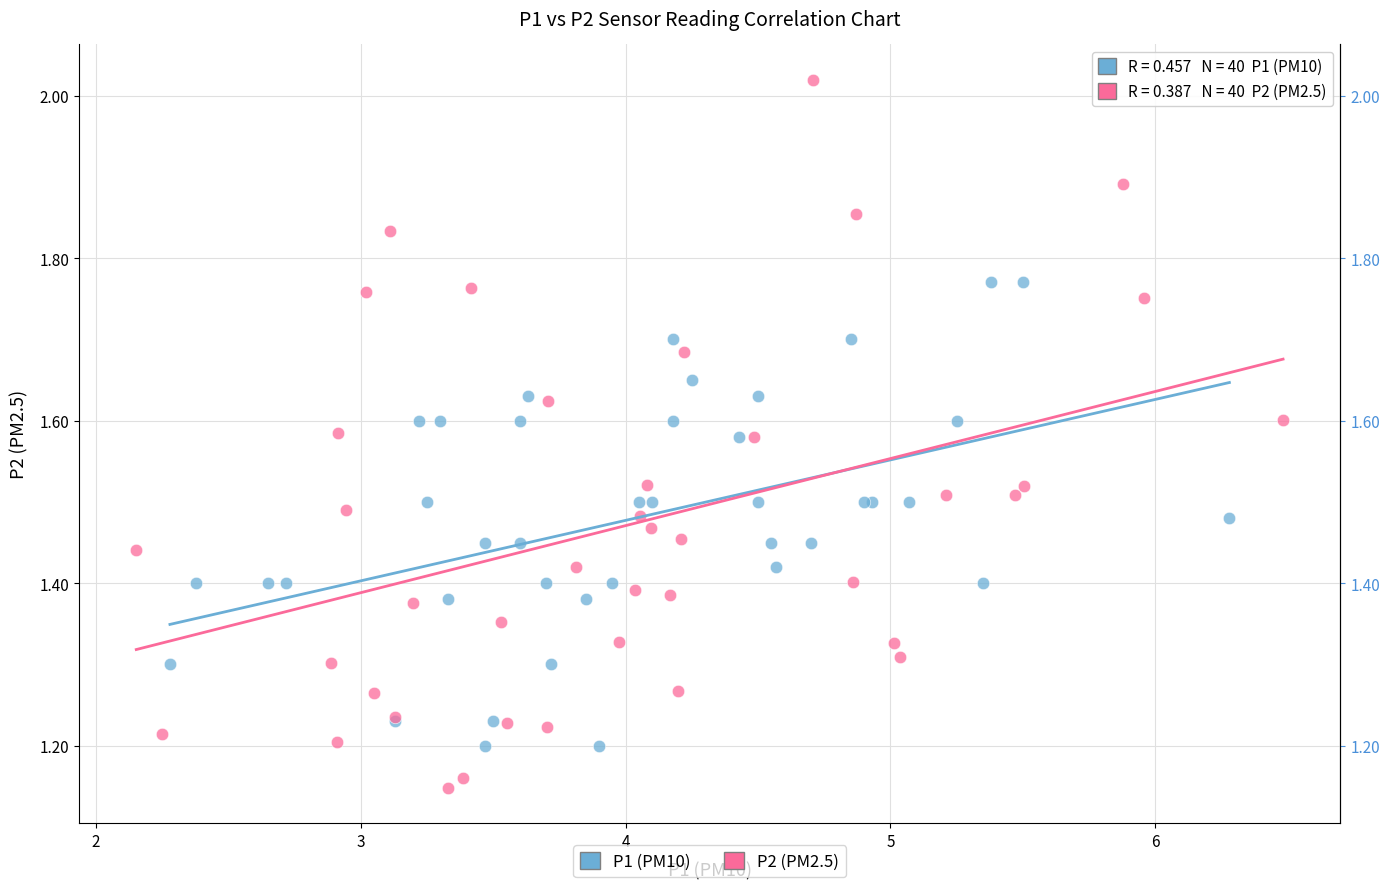

Which series reaches the minimum Y coordinate?

P2 (PM2.5)